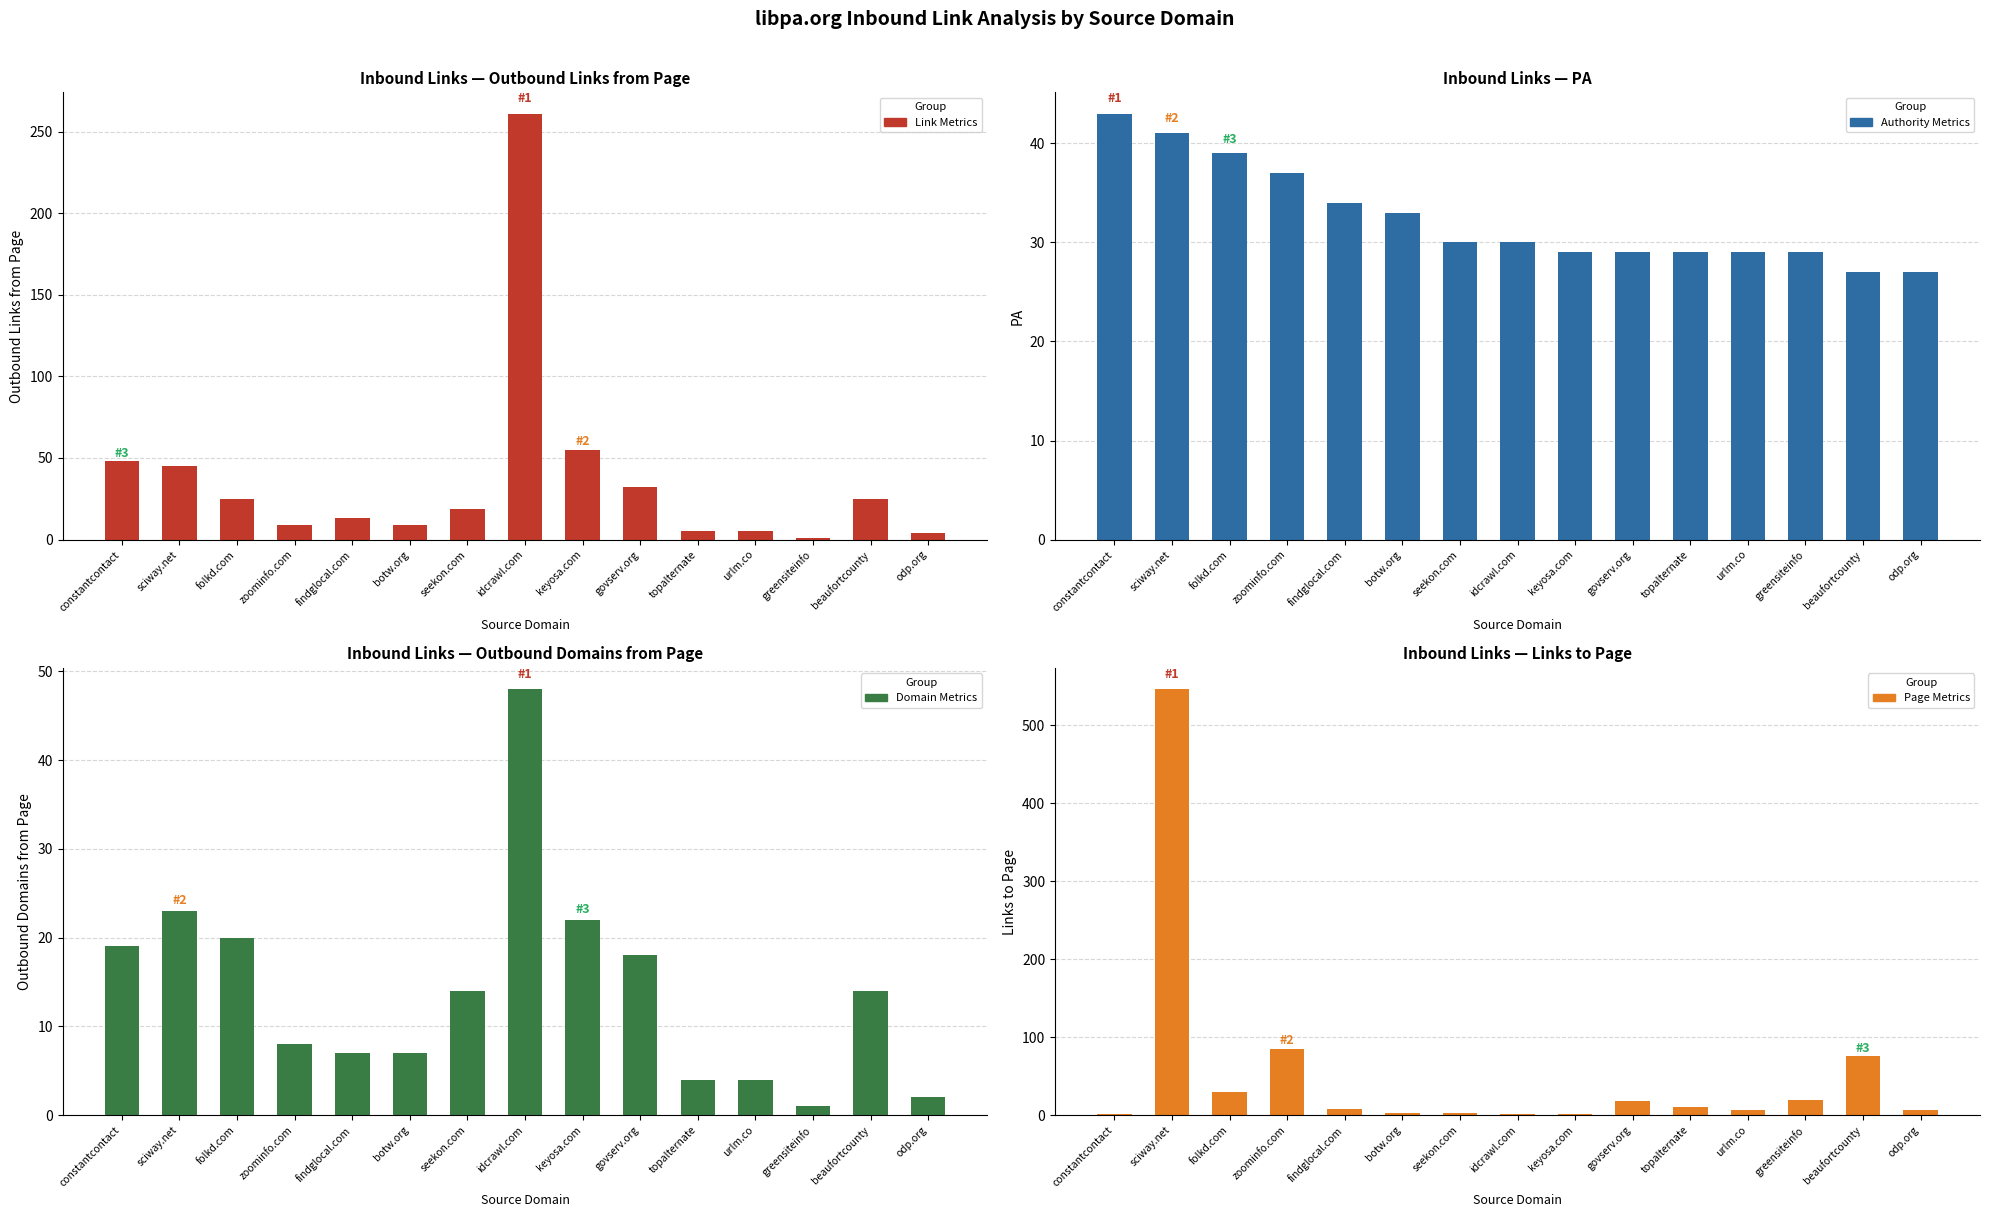

Reading right to left, extract all data points from this chart.

Outbound Links from Page: 4	25	1	5	5	32	55	261	19	9	13	9	25	45	48
PA: 27	27	29	29	29	29	29	30	30	33	34	37	39	41	43
Outbound Domains from Page: 2	14	1	4	4	18	22	48	14	7	7	8	20	23	19
Links to Page: 6	76	19	6	11	18	1	1	3	3	8	85	29	546	2